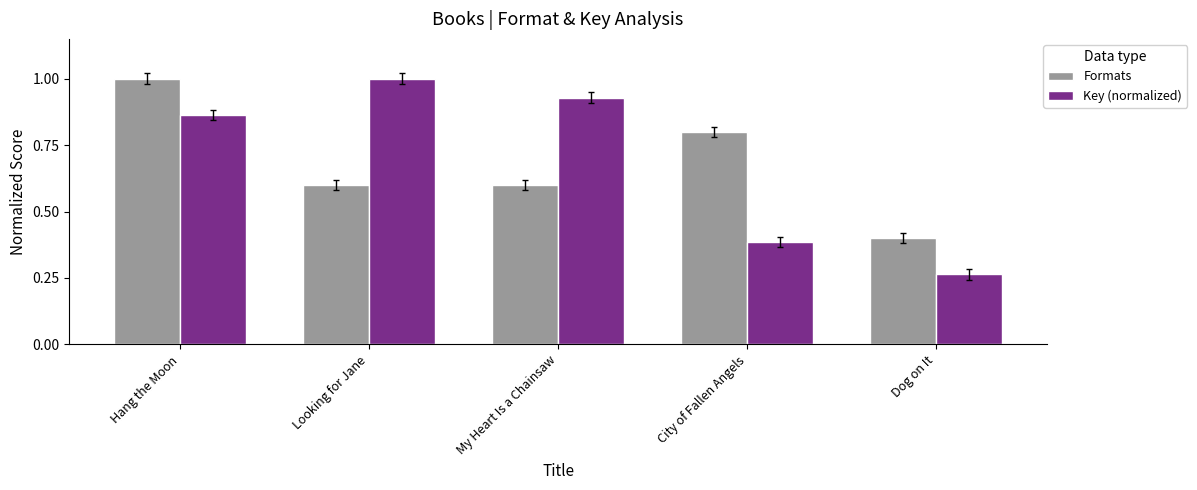

What value does the Formats series have at My Heart Is a Chainsaw?

0.6